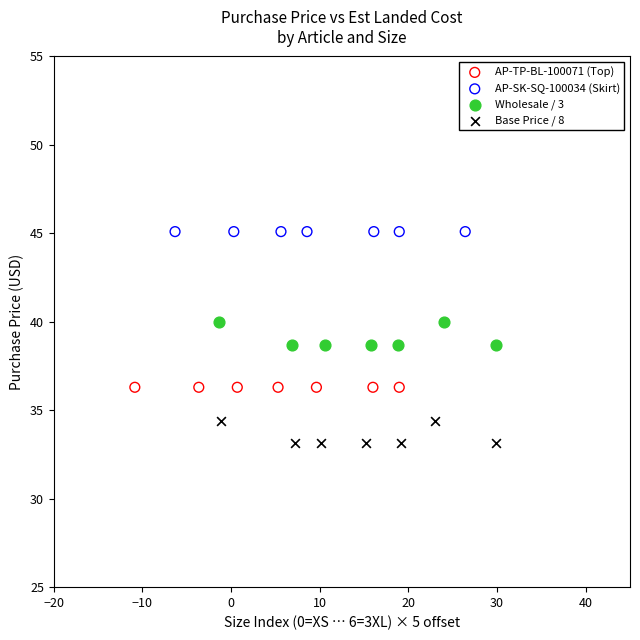

Which series reaches the minimum Y coordinate?

Base Price / 8